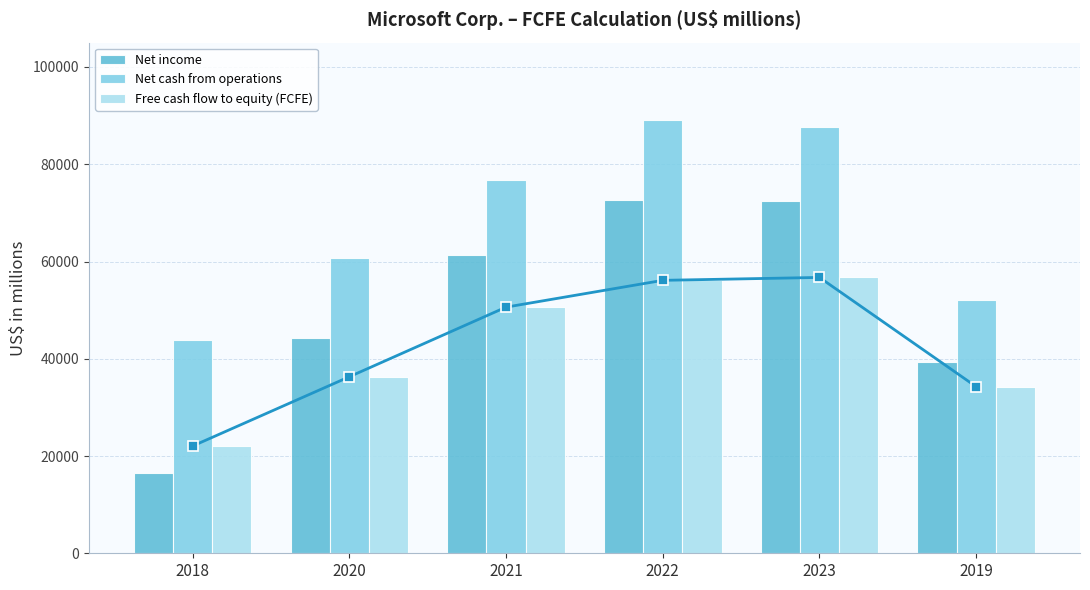

Does the chart contain stacked bars?

No